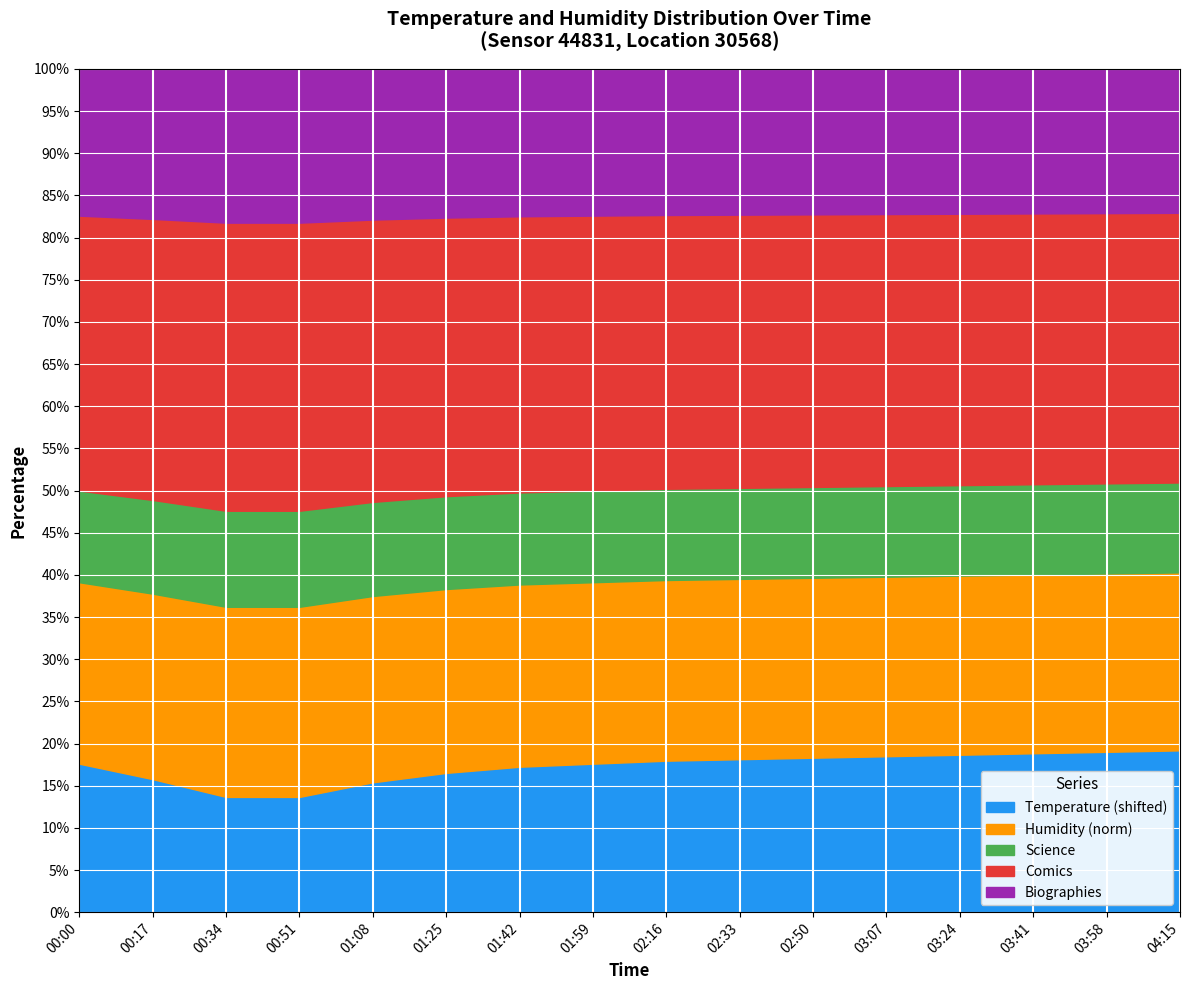

What is the spread (max minus min) of values at 03:24?

81.3